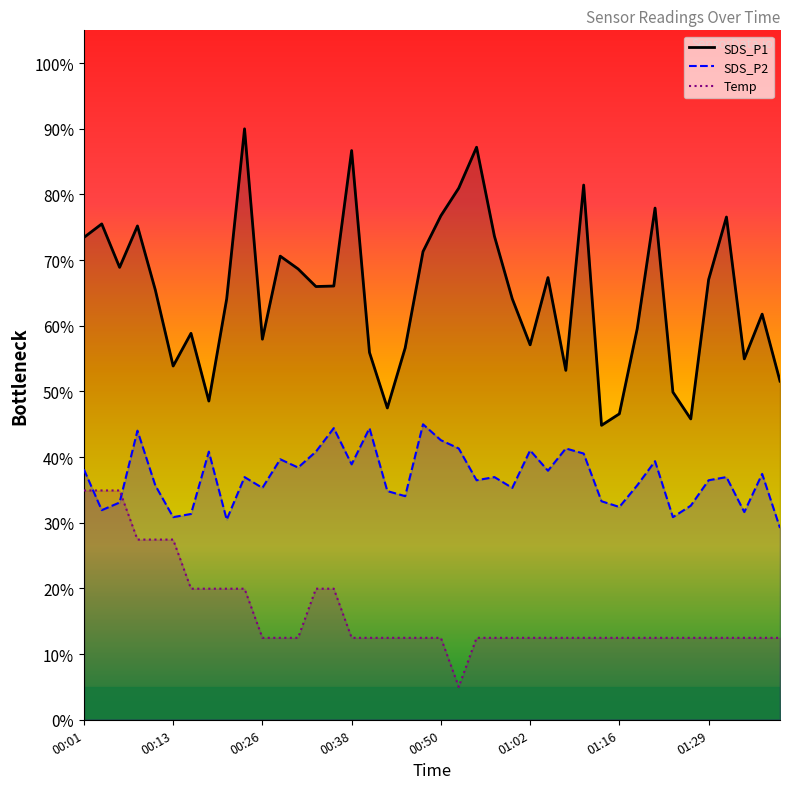

True or false: SDS_P1 (line) and SDS_P2 (line) intersect in this chart.

False